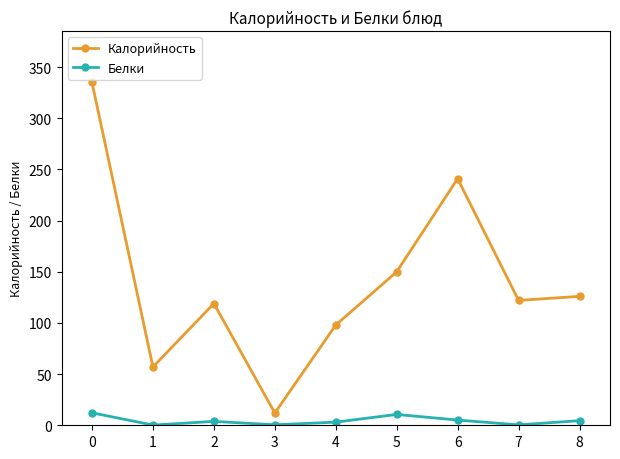

What is the total value across all series at 6?

246.1